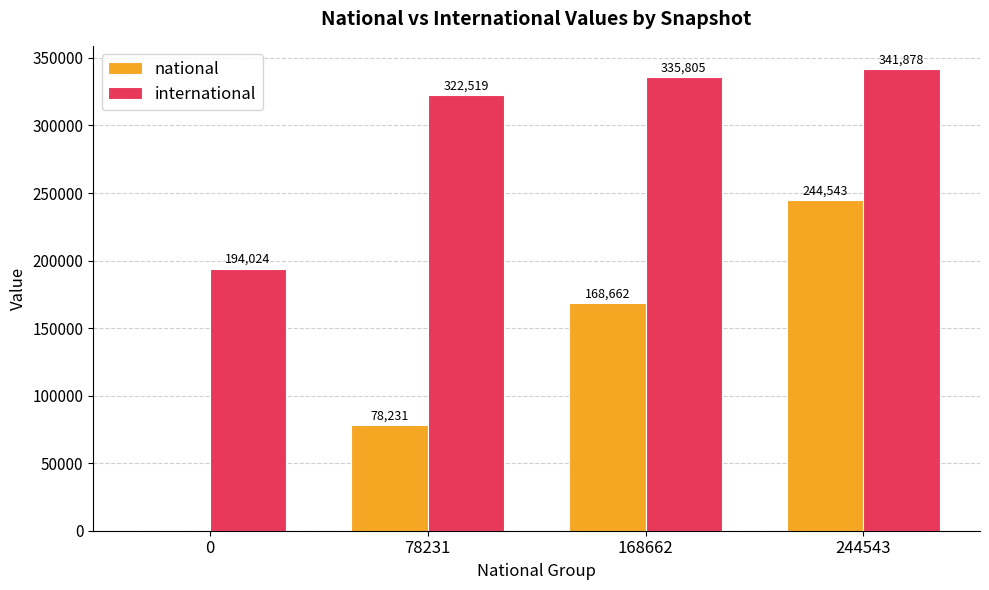

The national series shows 0.0 at 0. True or false?

True